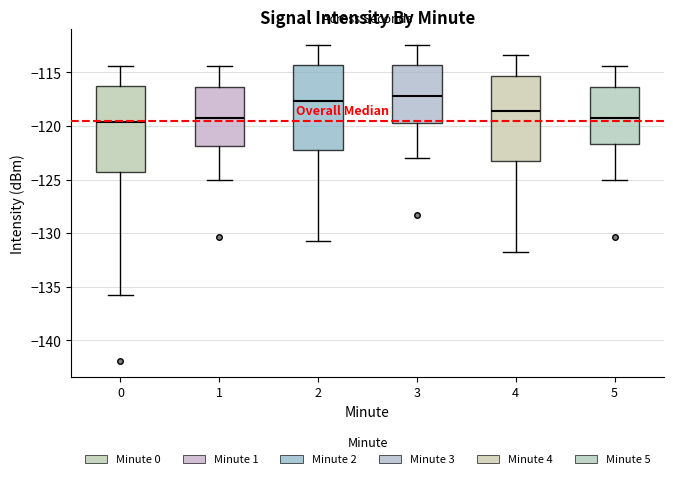

Reading left to right, transcribe this box plot: for each box, give where its median line is, the range the box spans, and where its two whiskers end, as read against the y-axis. The values are not printed on the chart, so give them approximately, as read against the axis.

0: median -119.5, box -124.5 to -116.5, whiskers -136.0 to -114.5
1: median -119.0, box -122.0 to -116.5, whiskers -125.0 to -114.5
2: median -117.5, box -122.5 to -114.5, whiskers -131.0 to -112.5
3: median -117.0, box -119.5 to -114.5, whiskers -123.0 to -112.5
4: median -118.5, box -123.5 to -115.5, whiskers -132.0 to -113.5
5: median -119.0, box -121.5 to -116.5, whiskers -125.0 to -114.5